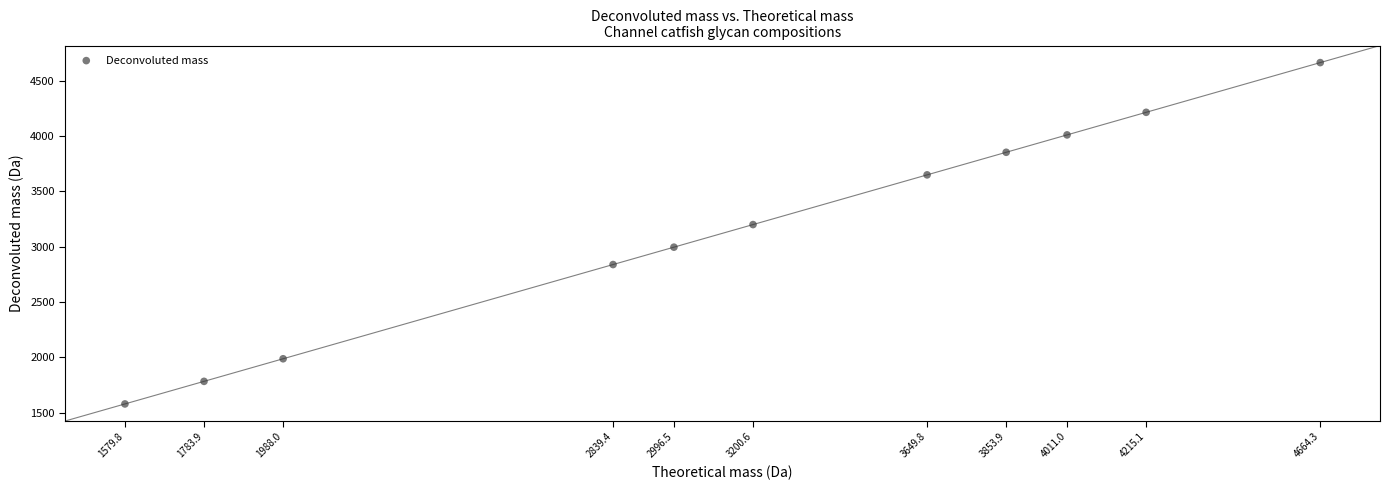

What is the average Y value?

3162.0